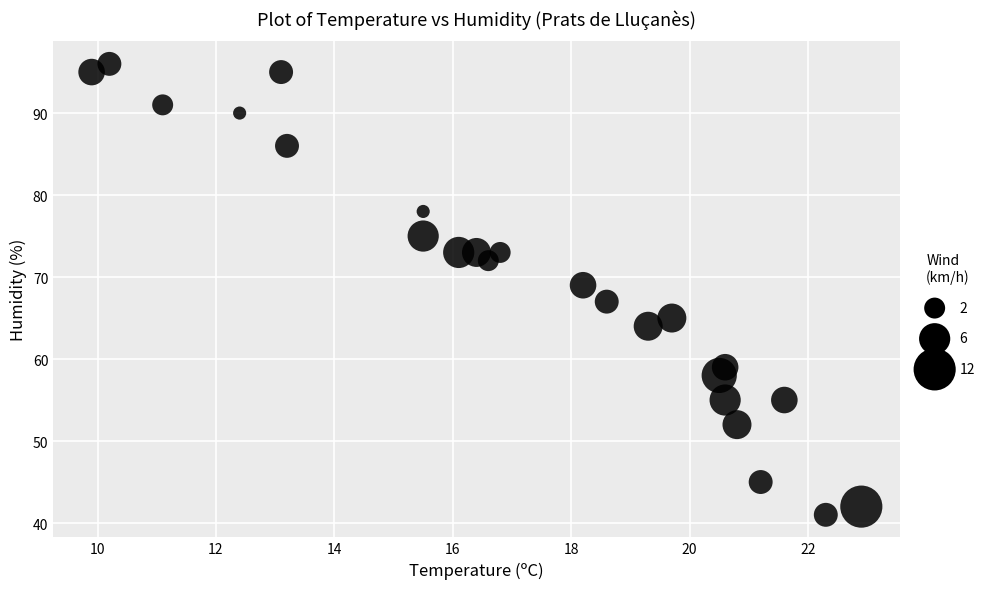

What is the range of Y values (max minus min)?

55